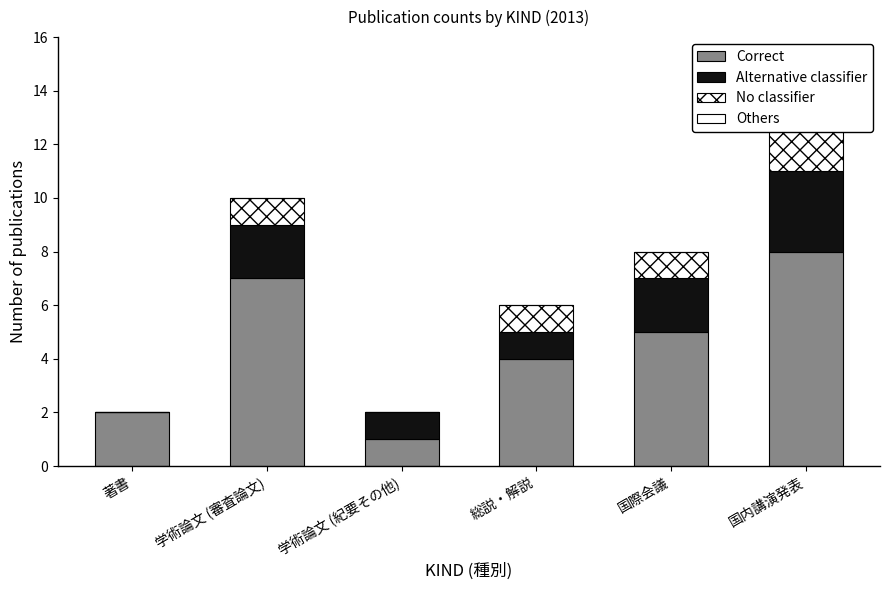

True or false: Others has a value of 0 at 国際会議.

True